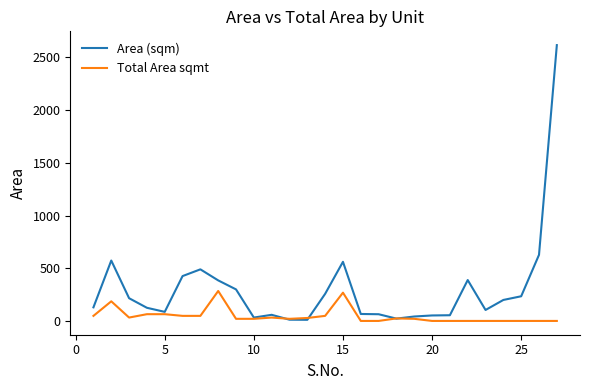

Rank the series by their maximum value, from lowest to highest.

Total Area sqmt, Area (sqm)